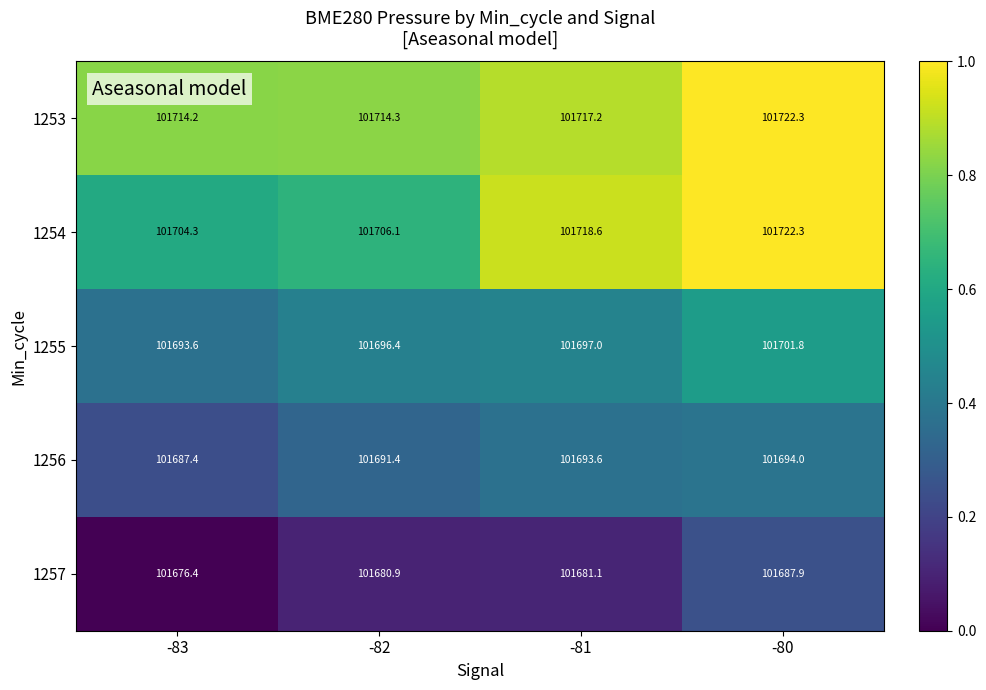

Where is 1257 nearest to the value 101682?

-81